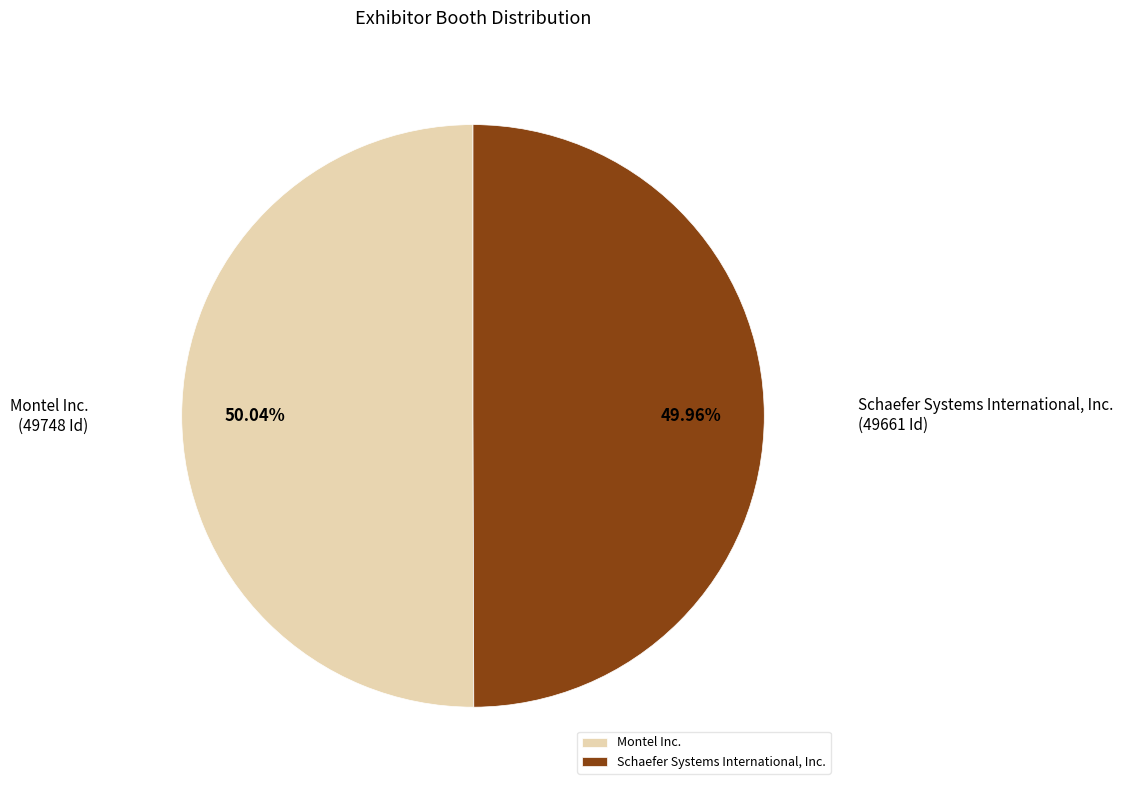

To the nearest percent, what portion does Schaefer Systems International, Inc. represent?

50%